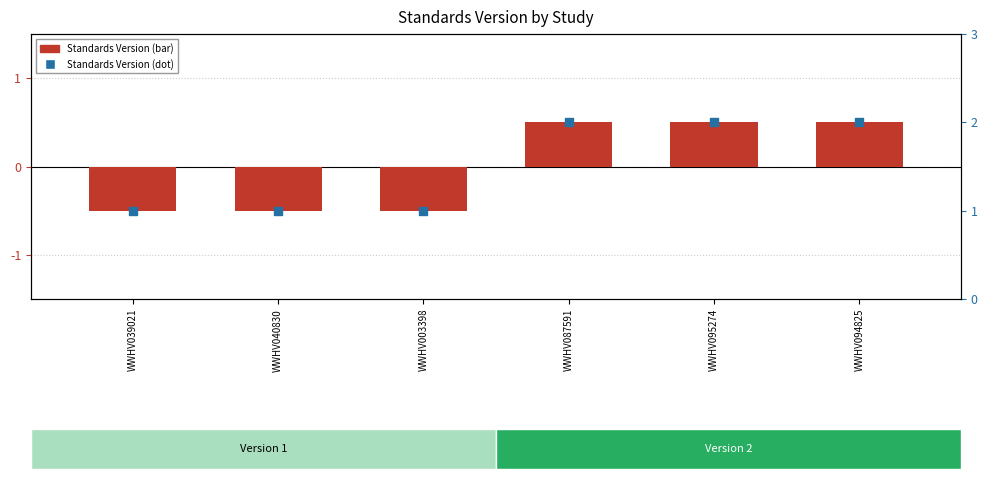

Which series has the largest Y range (max minus min)?

Standards Version